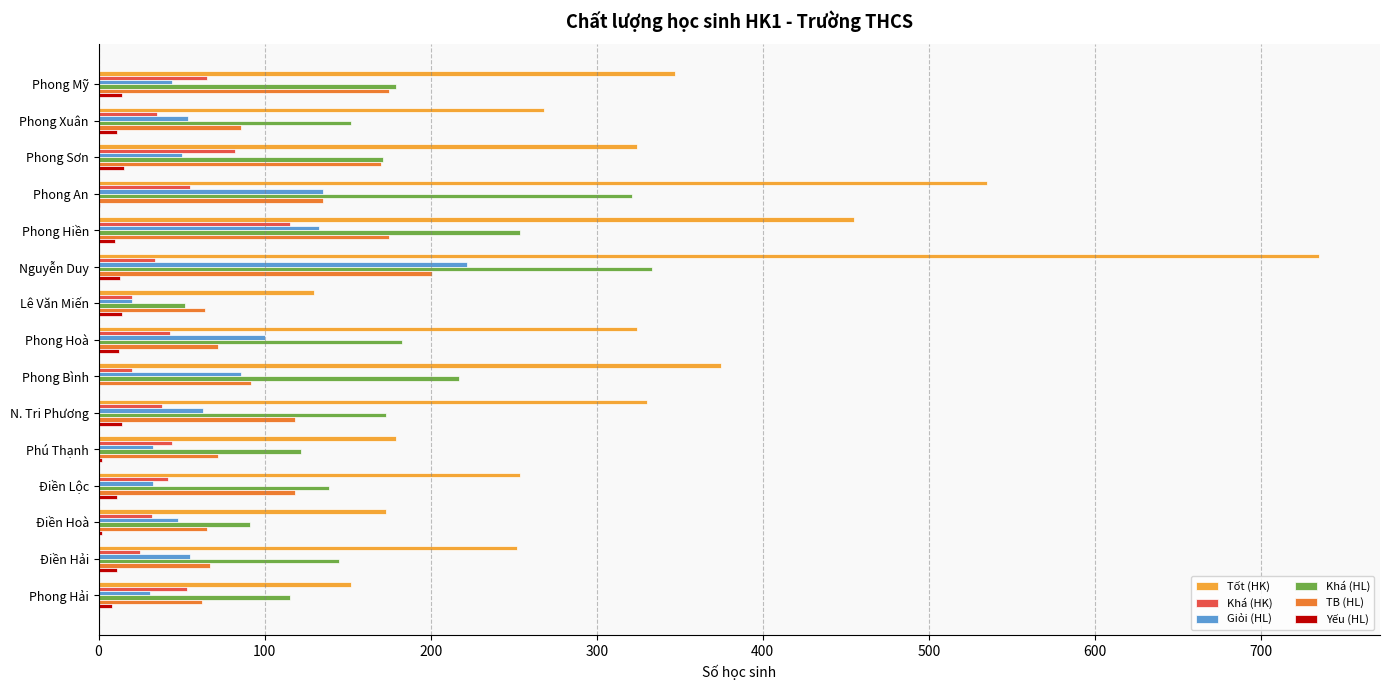

Is it true that Tốt (HK) equals 347 at Phong Mỹ?

True